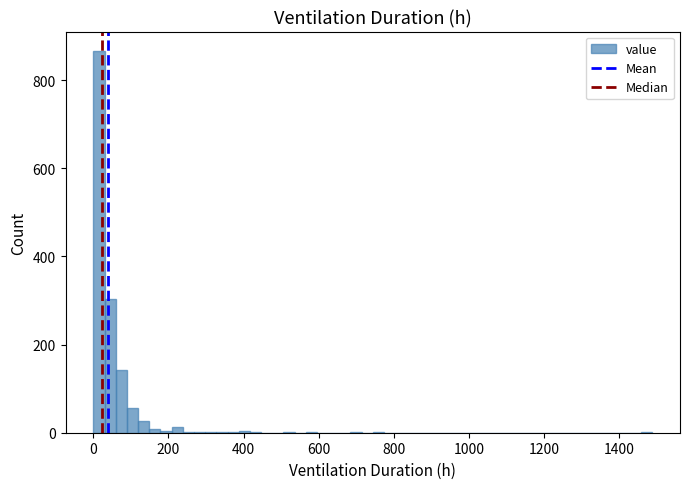

Read against the x-axis, roughly where is the centre of the tallest bar?

20